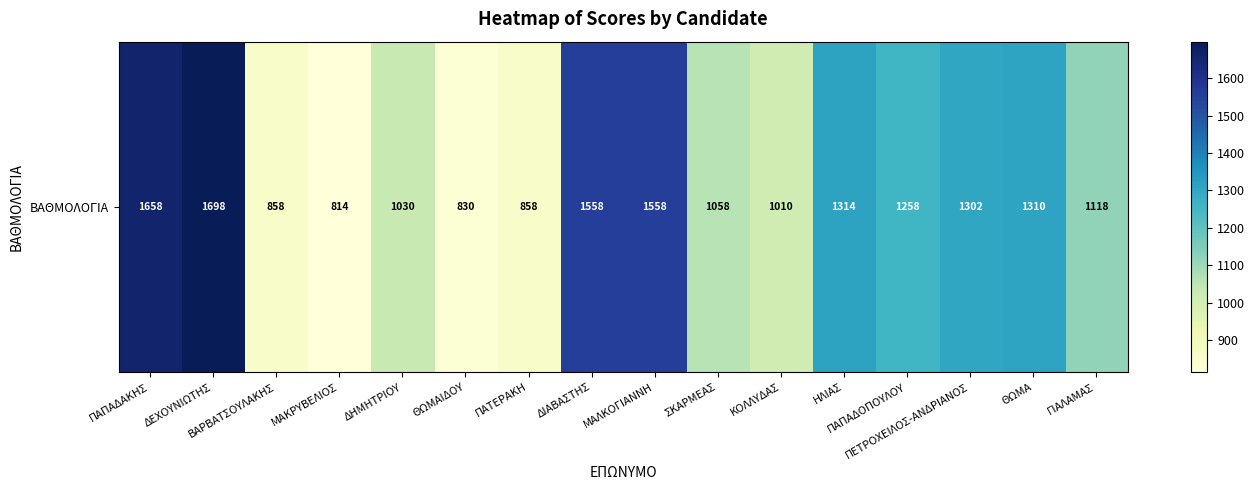

Is it true that the value at ΘΩΜΑ is 745?

False